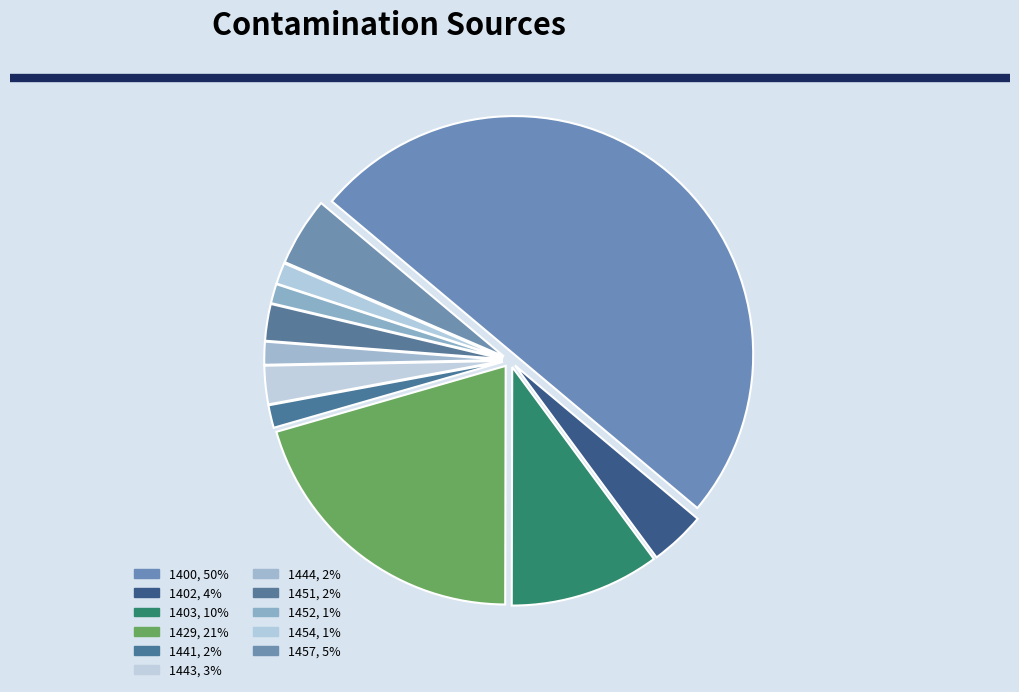

Does 1444 account for over 50% of the chart?

No